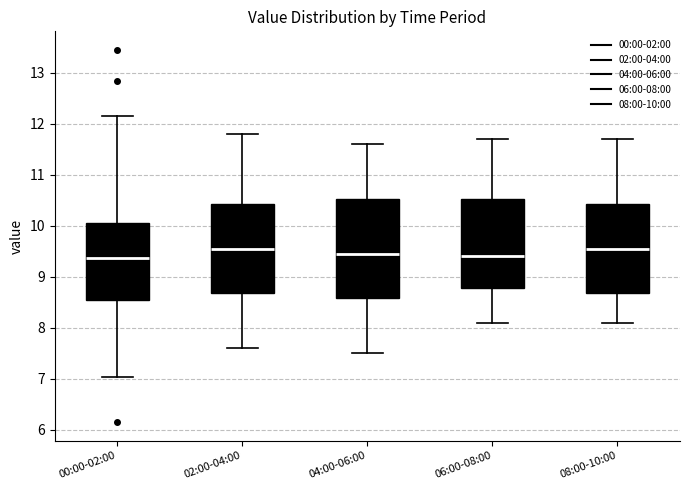

Reading left to right, transcribe this box plot: for each box, give where its median line is, the range the box spans, and where its two whiskers end, as read against the y-axis. The values are not printed on the chart, so give them approximately, as read against the axis.

00:00-02:00: median 9.4, box 8.5 to 10.1, whiskers 7.0 to 12.2
02:00-04:00: median 9.6, box 8.7 to 10.4, whiskers 7.6 to 11.8
04:00-06:00: median 9.5, box 8.6 to 10.5, whiskers 7.5 to 11.6
06:00-08:00: median 9.4, box 8.8 to 10.5, whiskers 8.1 to 11.7
08:00-10:00: median 9.6, box 8.7 to 10.4, whiskers 8.1 to 11.7